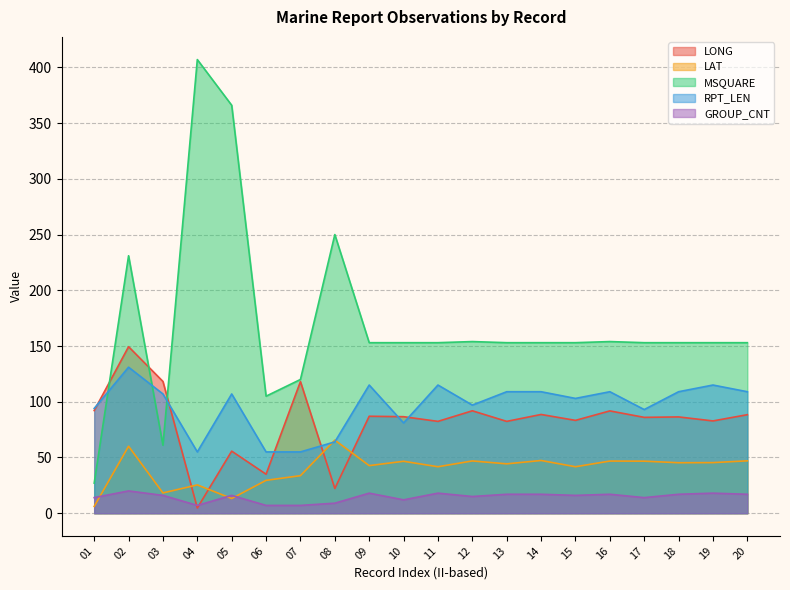

The value of RPT_LEN at 03 is 41.5. True or false?

False